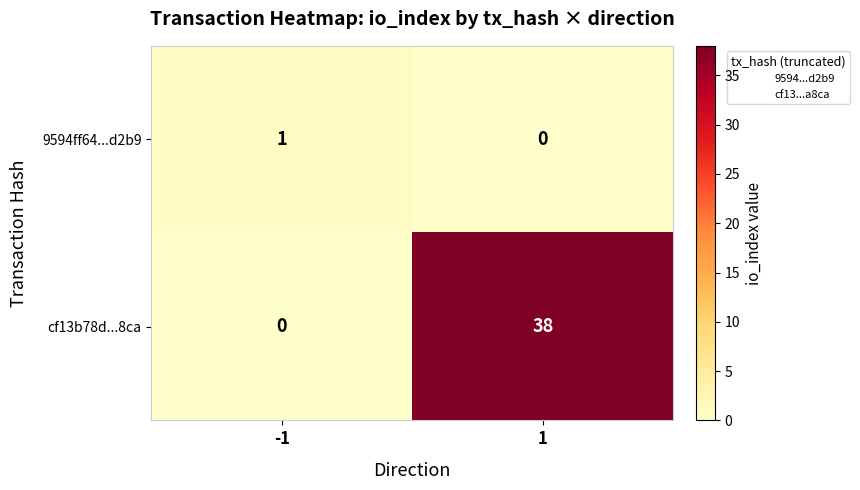

Reading right to left, what are all the values shown in this chart?

9594ff64...d2b9: 1=0	-1=1
cf13b78d...8ca: 1=38	-1=0